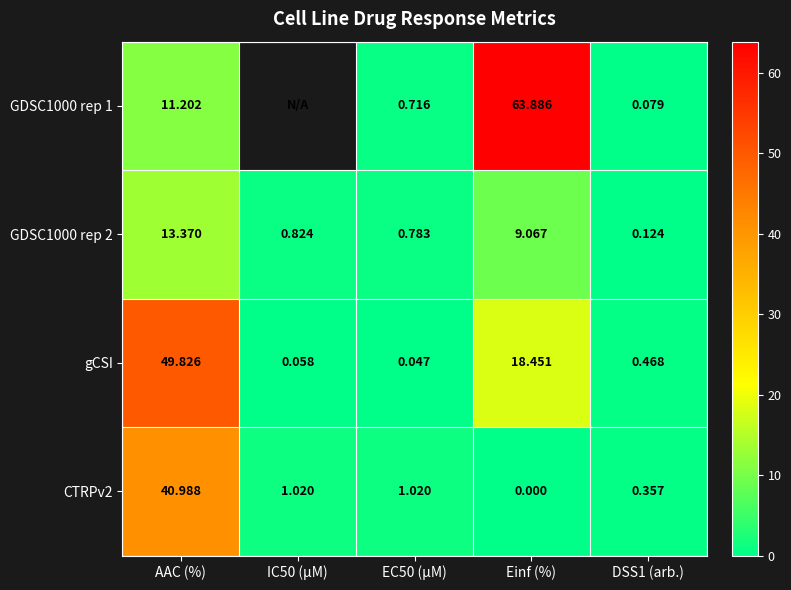

Is the value of GDSC1000 rep 2 at IC50 (µM) greater than the value of CTRPv2 at DSS1 (arb.)?

Yes